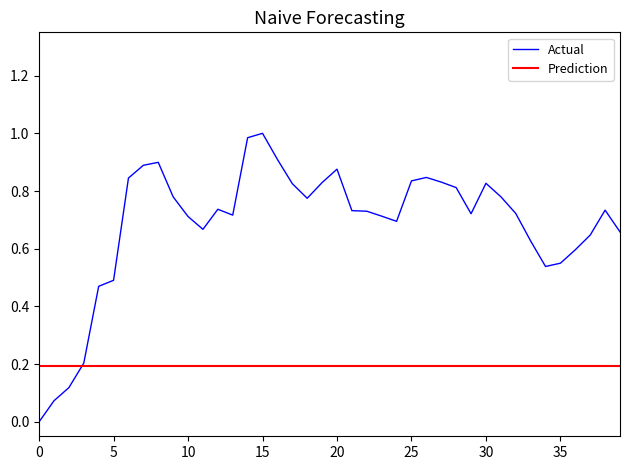

What is the difference between the second highest and minimum values?

1.0